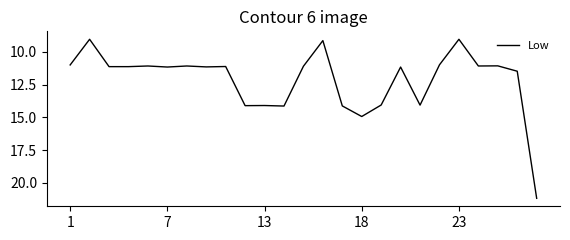

What is the greatest value displayed?

21.2